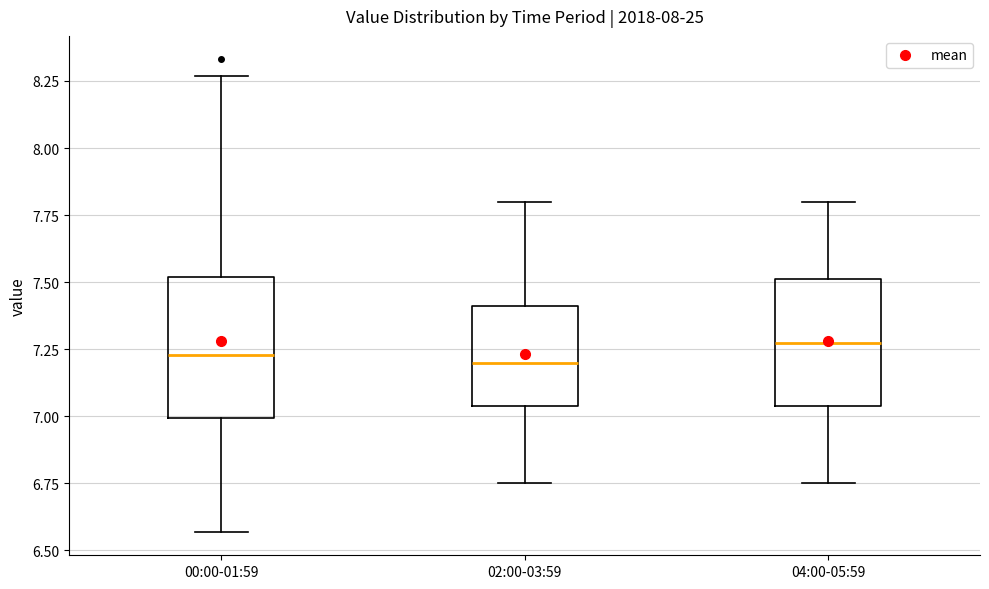

Where does the upper whisker of the box for 02:00-03:59 end on the y-axis? The values are not printed on the chart, so give them approximately, as read against the axis.

7.80